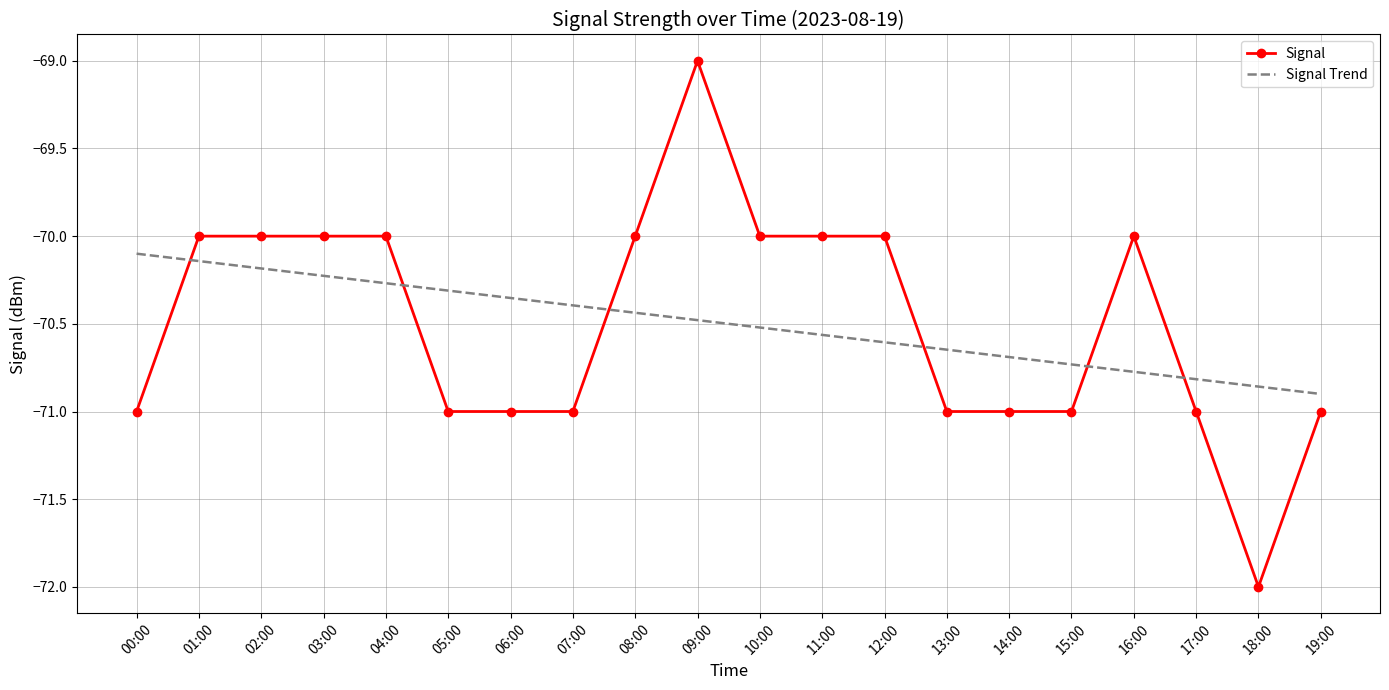

List the series in order of their peak value, lowest first.

Signal Trend, Signal